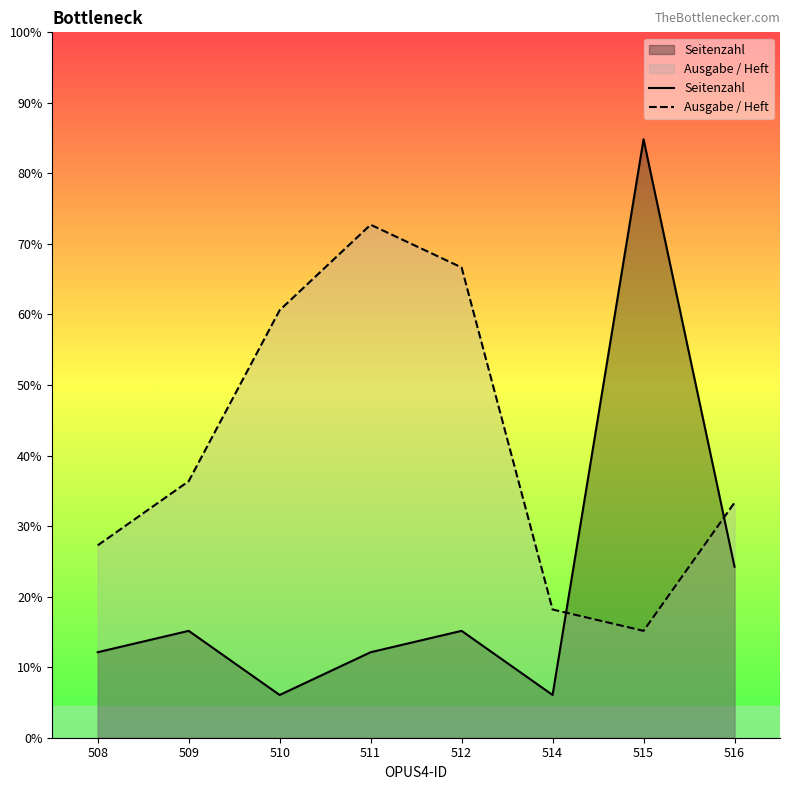

Is it true that Ausgabe / Heft equals 8 at 510?

False